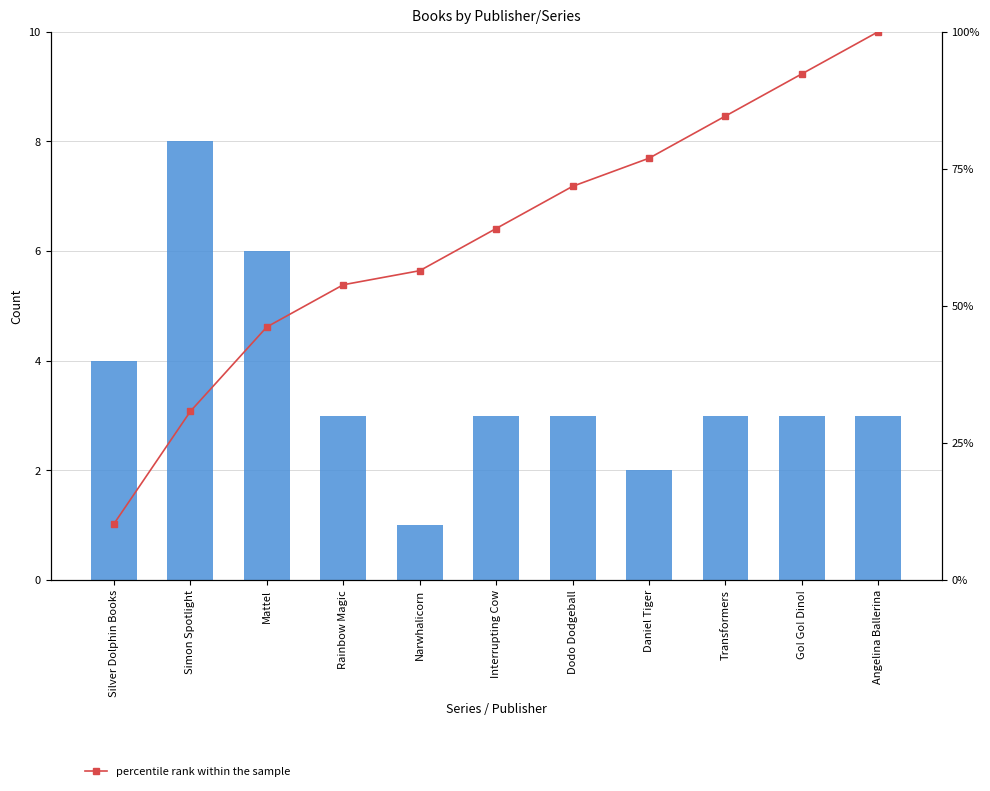

Where does the count series first go above 3?

Silver Dolphin Books